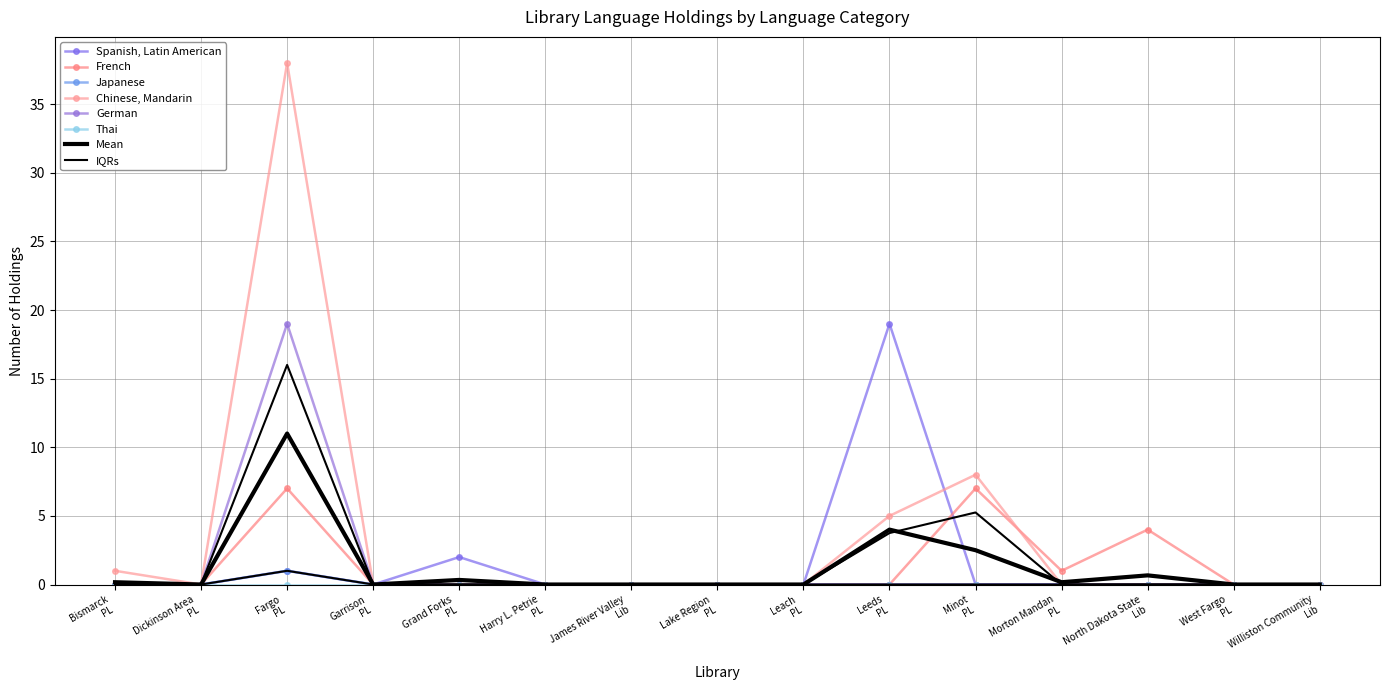

At how many categories does at least one series exceed 25?

1